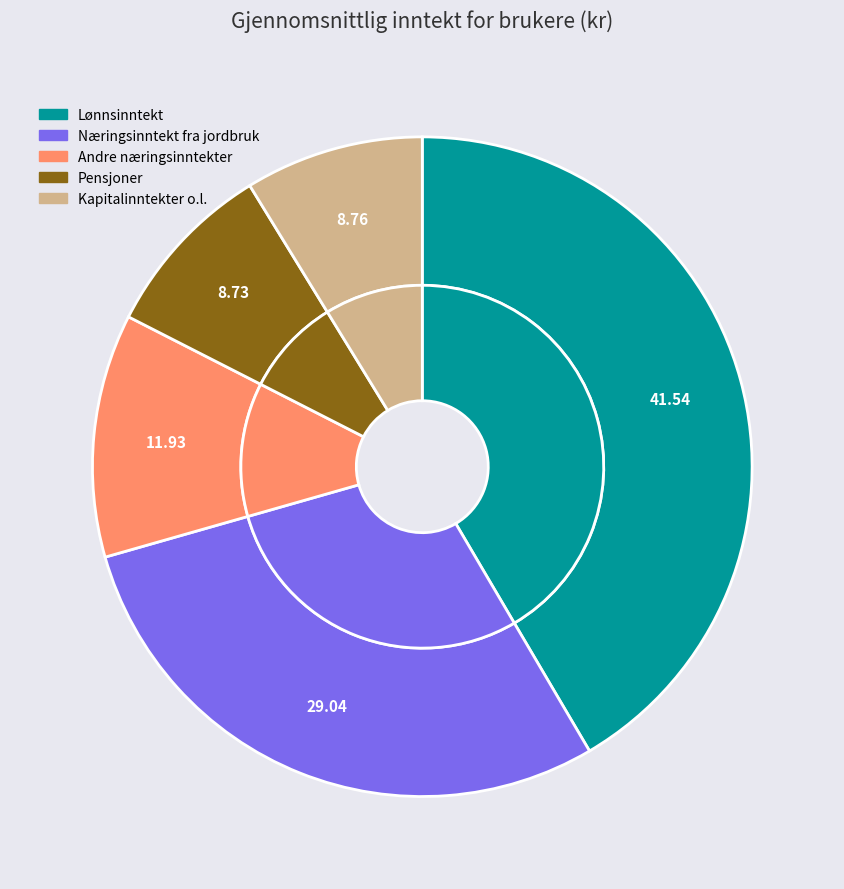

To the nearest percent, what is the combined percentage of Lønnsinntekt and Kapitalinntekter o.l.?

50%